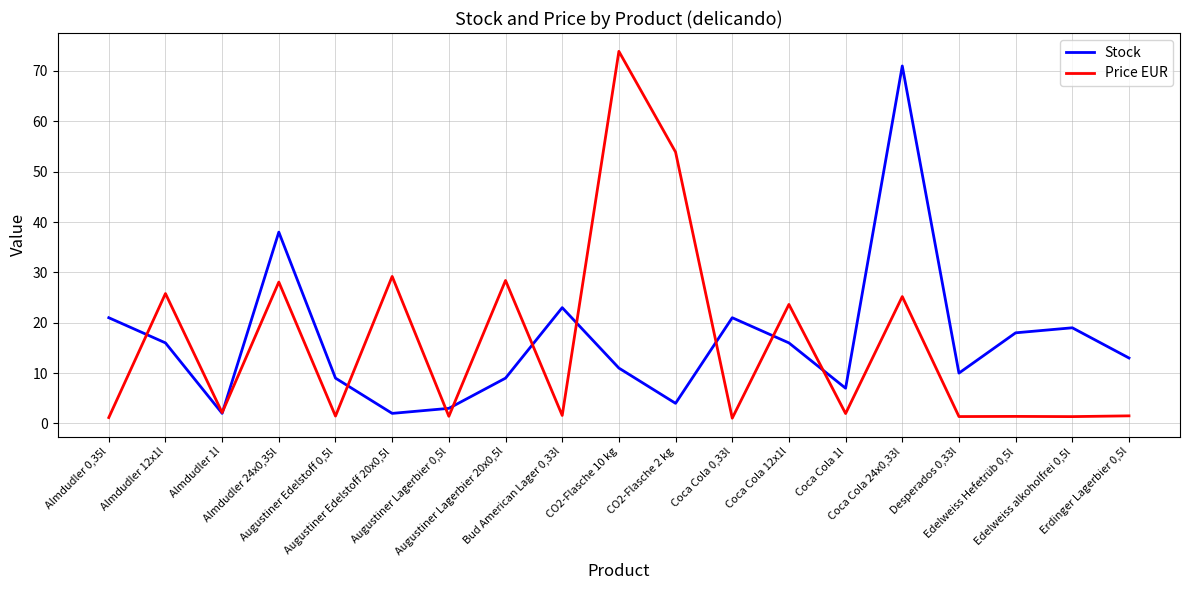

What is the difference between the highest and lowest values at Augustiner Edelstoff 20x0,5l?

27.2